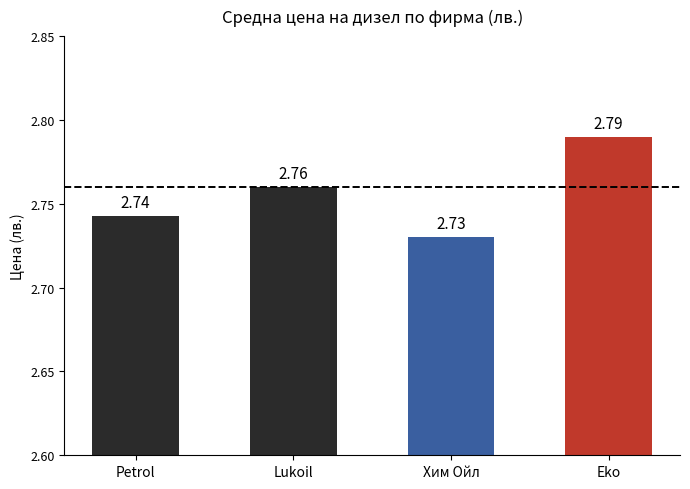

What is the label of the 3rd bar from the right?

Lukoil